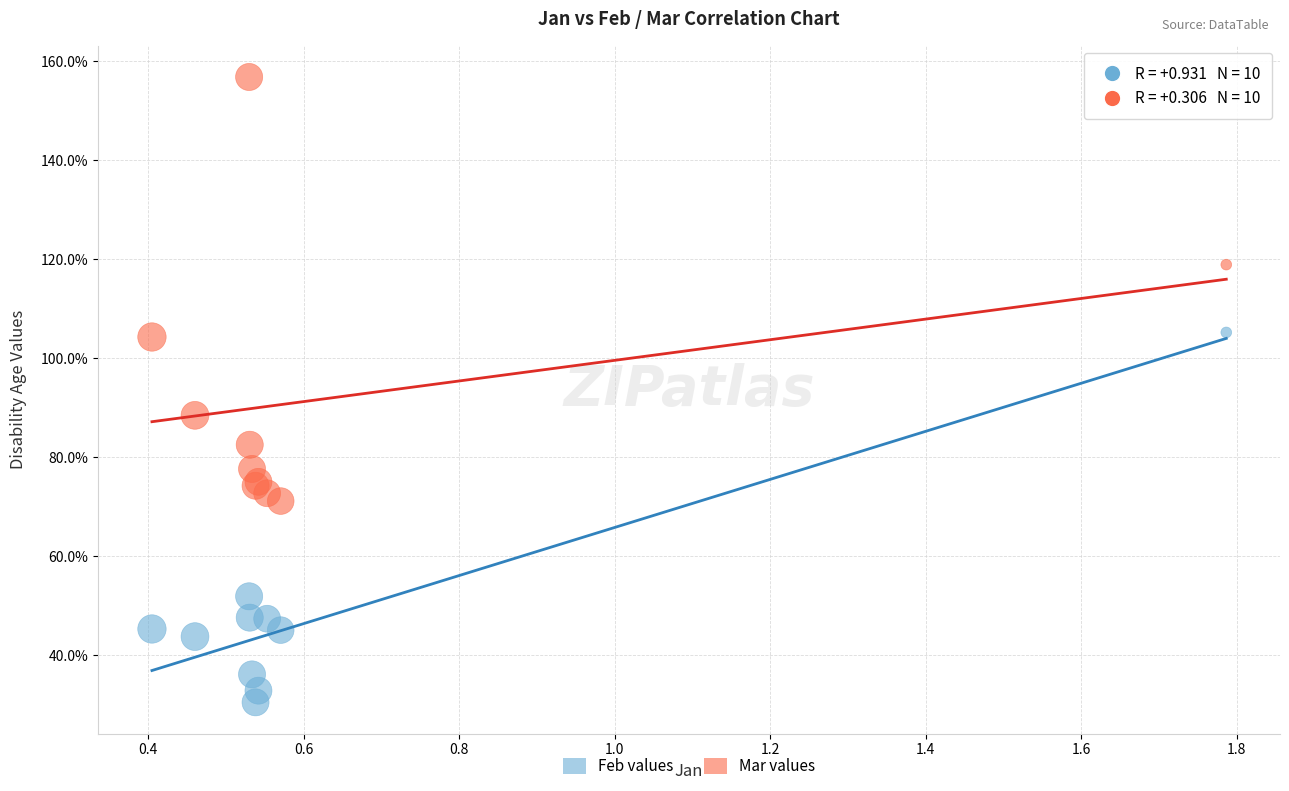

What are all the series names shown in the legend?

Feb values, Mar values